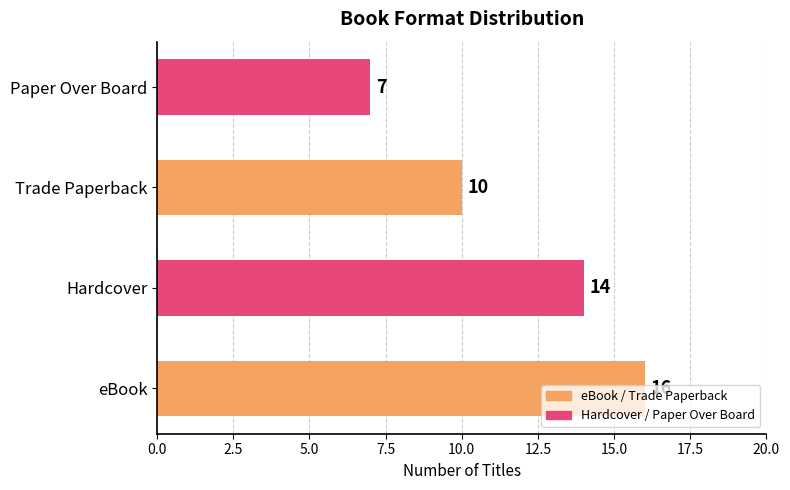

Rank the categories by value from lowest to highest.

Paper Over Board, Trade Paperback, Hardcover, eBook